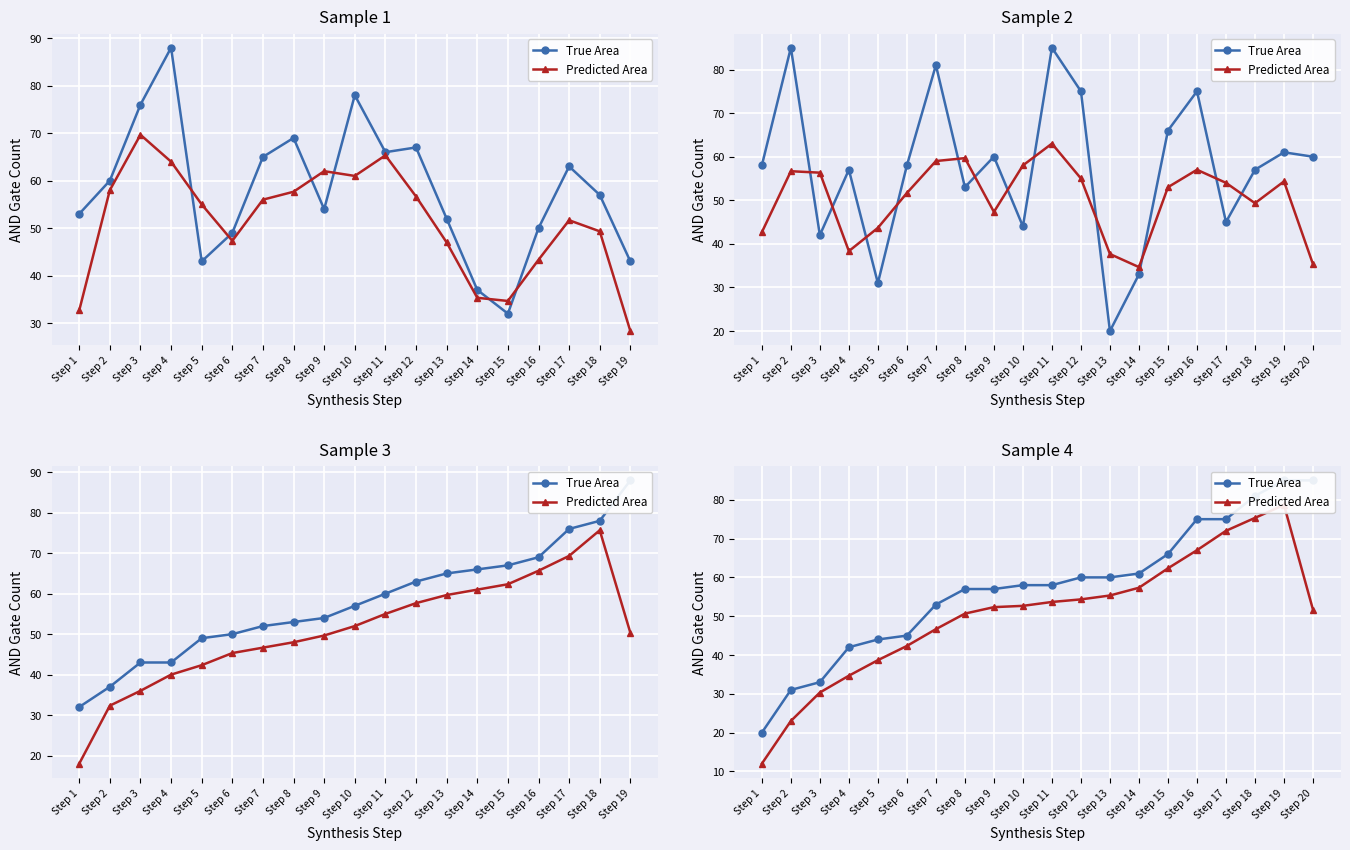

True or false: Predicted Area and True Area intersect in this chart.

False